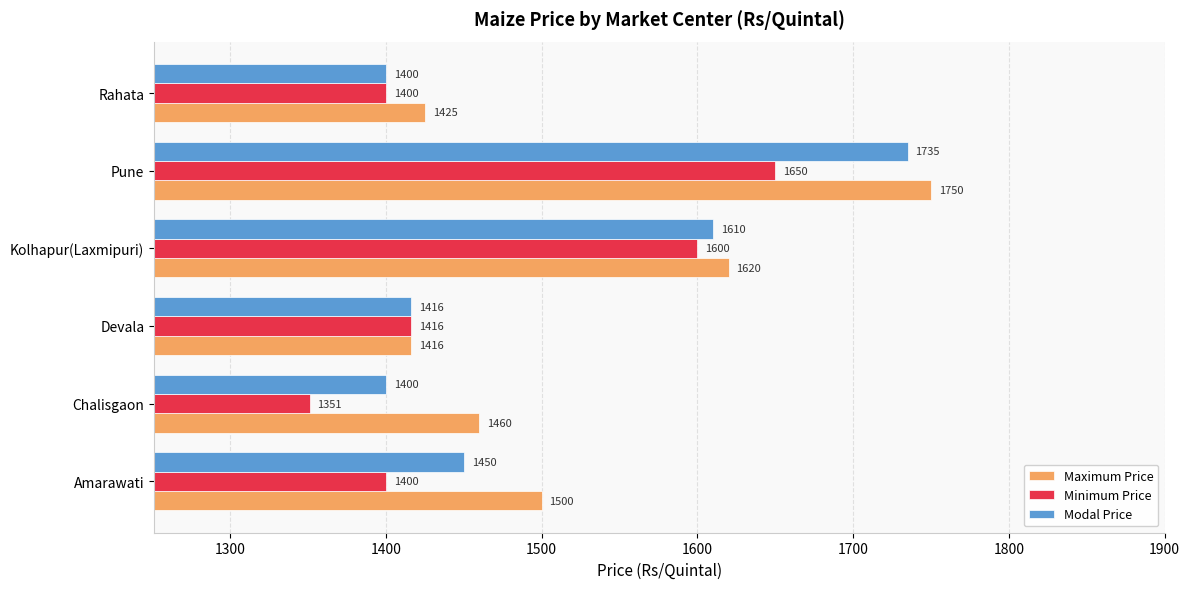

What is the average value of the Minimum Price series?

1470